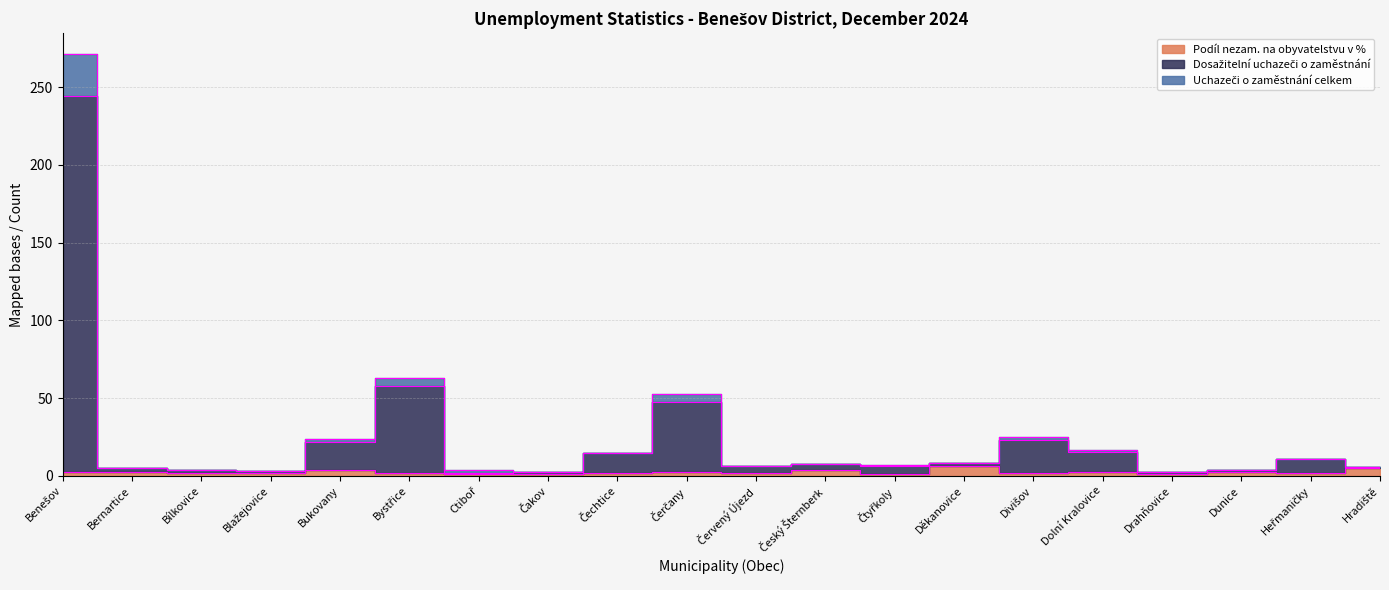

What position from the left is Dunice?

18